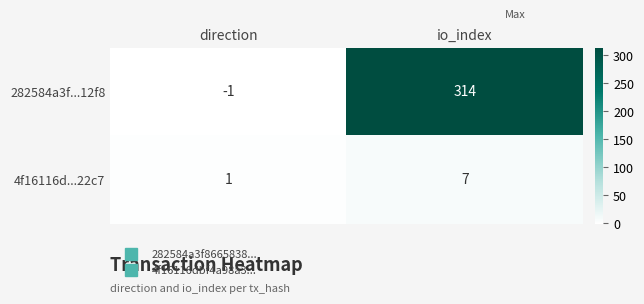

What is the sum of all 4f16116d...22c7 values?

8